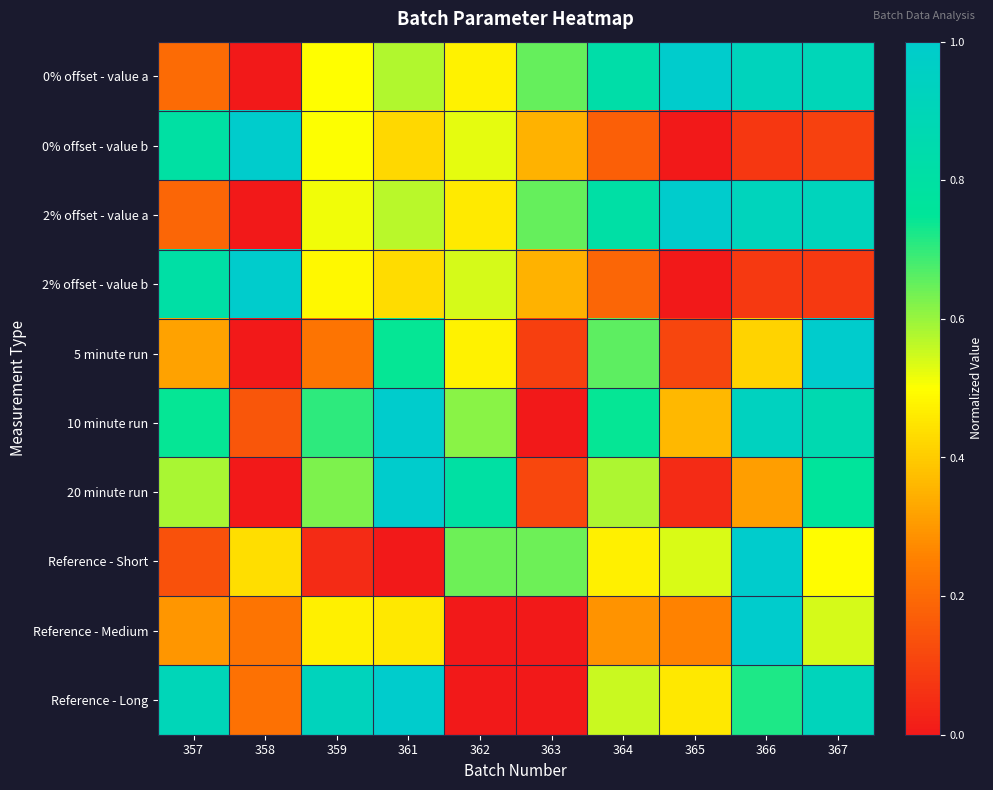

Reading left to right, extract all data points from this chart.

0% offset - value a: 357=0.2	358=0.0	359=0.5	361=0.6	362=0.5	363=0.6	364=0.8	365=1.0	366=0.9	367=0.9
0% offset - value b: 357=0.8	358=1.0	359=0.5	361=0.4	362=0.5	363=0.4	364=0.2	365=0.0	366=0.1	367=0.1
2% offset - value a: 357=0.2	358=0.0	359=0.5	361=0.6	362=0.5	363=0.6	364=0.8	365=1.0	366=0.9	367=0.9
2% offset - value b: 357=0.8	358=1.0	359=0.5	361=0.4	362=0.5	363=0.4	364=0.2	365=0.0	366=0.1	367=0.1
5 minute run: 357=0.3	358=0.0	359=0.2	361=0.7	362=0.5	363=0.1	364=0.7	365=0.1	366=0.4	367=1.0
10 minute run: 357=0.7	358=0.2	359=0.7	361=1.0	362=0.6	363=0.0	364=0.7	365=0.4	366=0.9	367=0.9
20 minute run: 357=0.6	358=0.0	359=0.6	361=1.0	362=0.8	363=0.1	364=0.6	365=0.0	366=0.3	367=0.8
Reference - Short: 357=0.1	358=0.4	359=0.0	361=0.0	362=0.6	363=0.6	364=0.5	365=0.5	366=1.0	367=0.5
Reference - Medium: 357=0.3	358=0.2	359=0.5	361=0.5	362=0.0	363=0.0	364=0.3	365=0.3	366=1.0	367=0.5
Reference - Long: 357=0.9	358=0.2	359=0.9	361=1.0	362=0.0	363=0.0	364=0.6	365=0.5	366=0.7	367=0.9